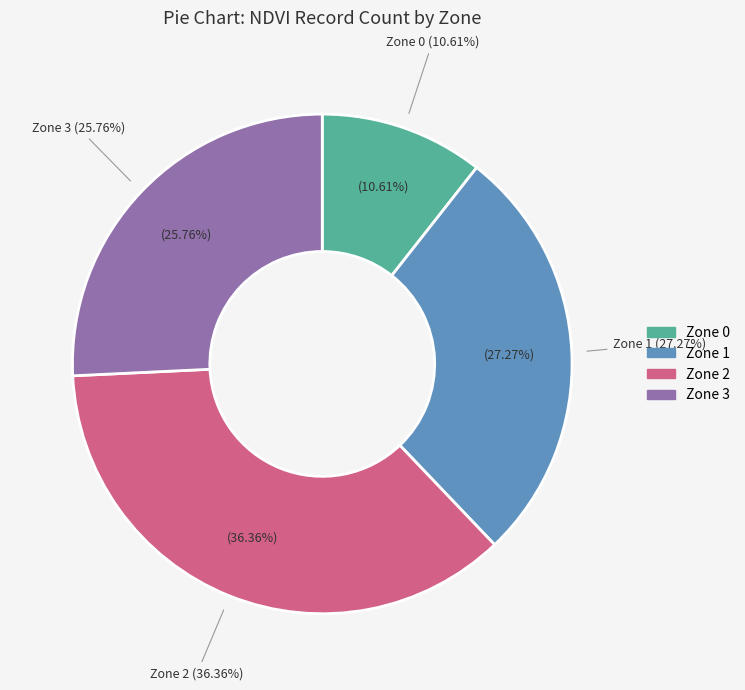

Rank the categories by value from highest to lowest.

Zone 2, Zone 1, Zone 3, Zone 0